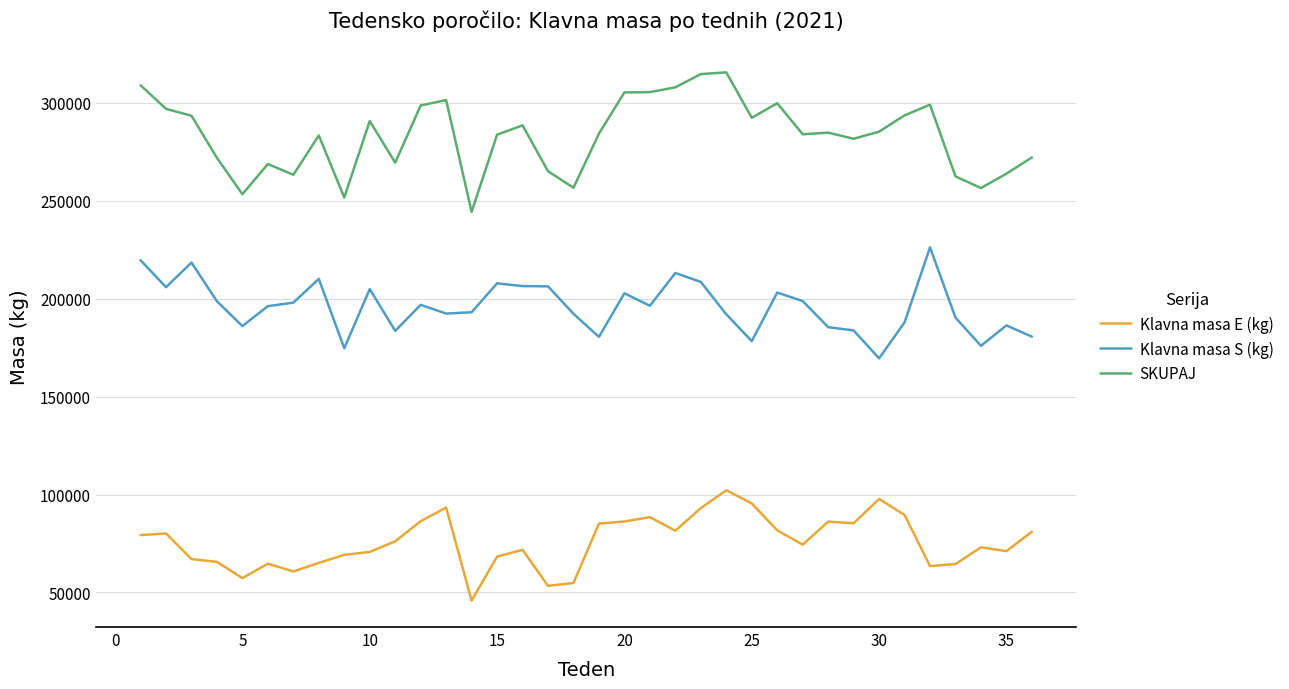

Which series has the largest total across all categories?

SKUPAJ